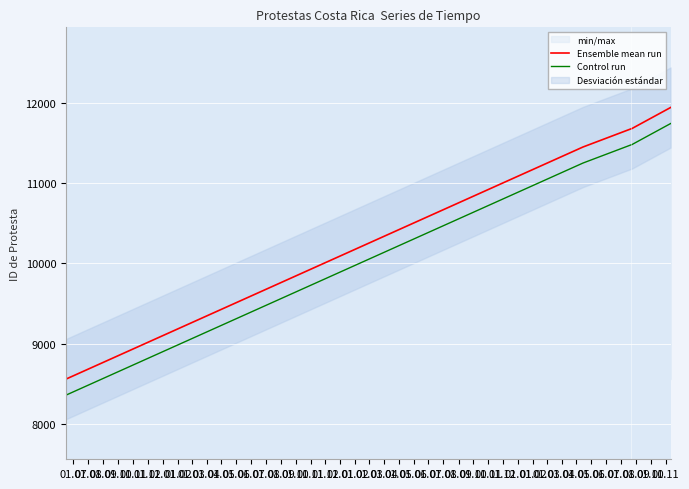

What is the maximum value for Control run?

11744